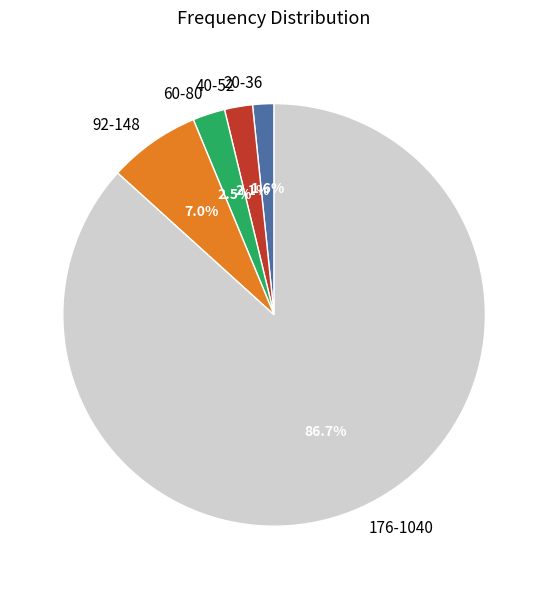

Which slice is the largest?

176-1040